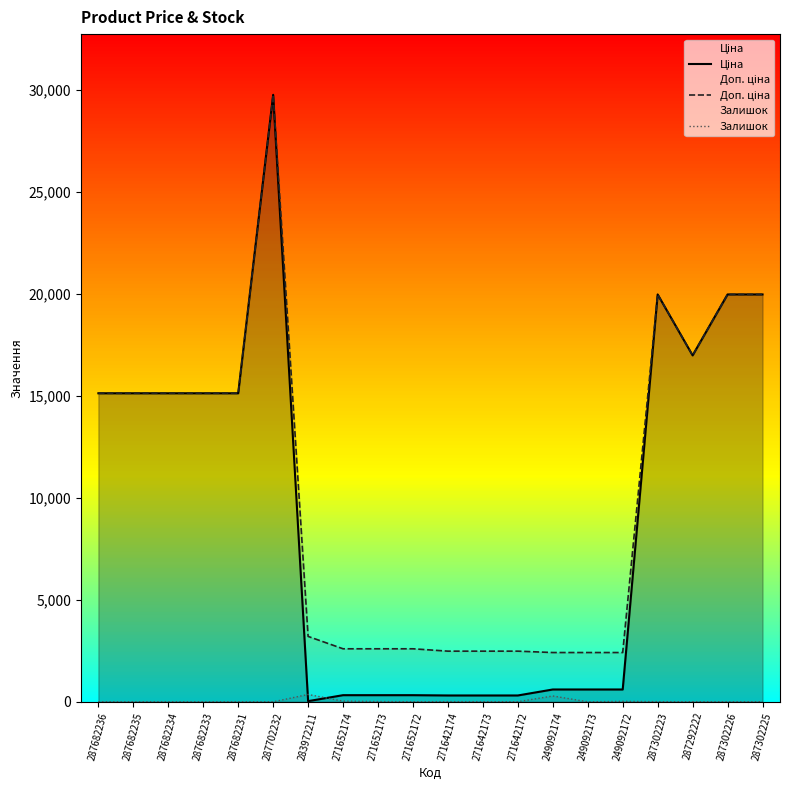

How many data points in Ціна are above 15120?

5